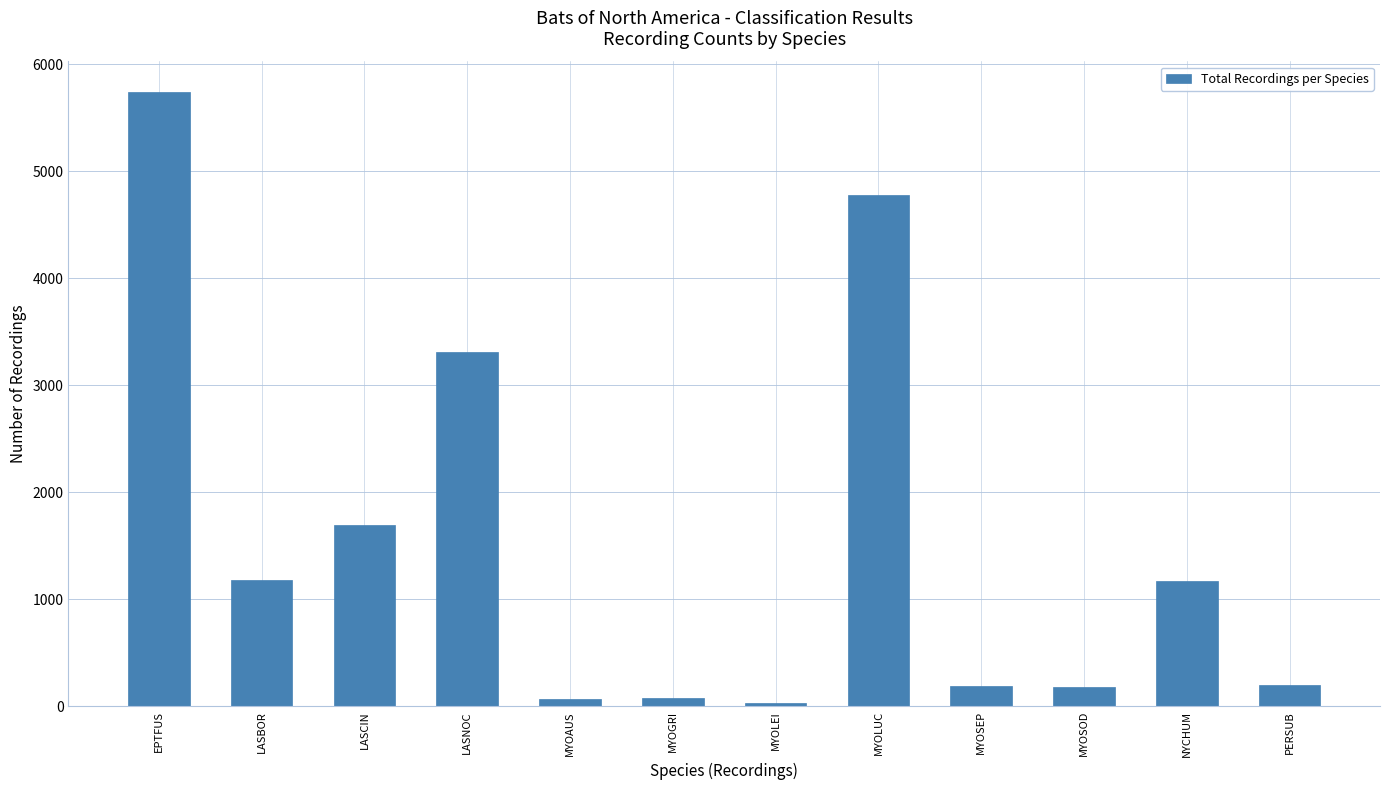

What is the approximate value at PERSUB?

198